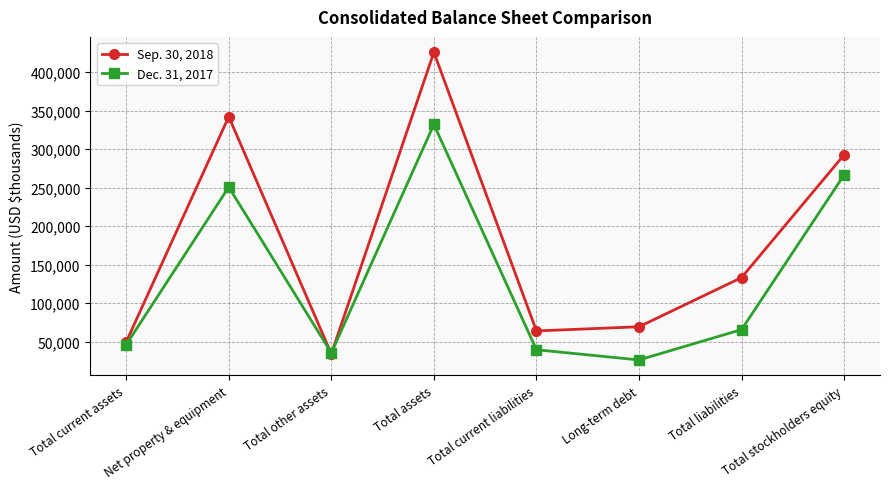

What position from the right is Total assets?

5